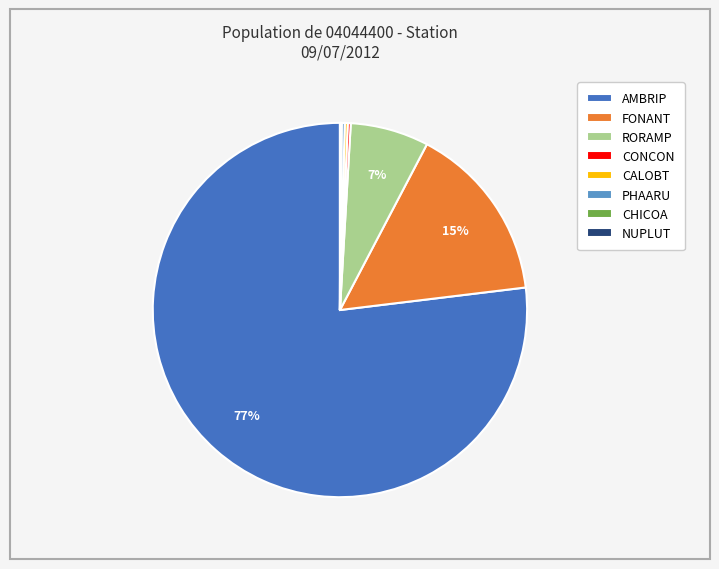

Does any single category account for the majority?

Yes